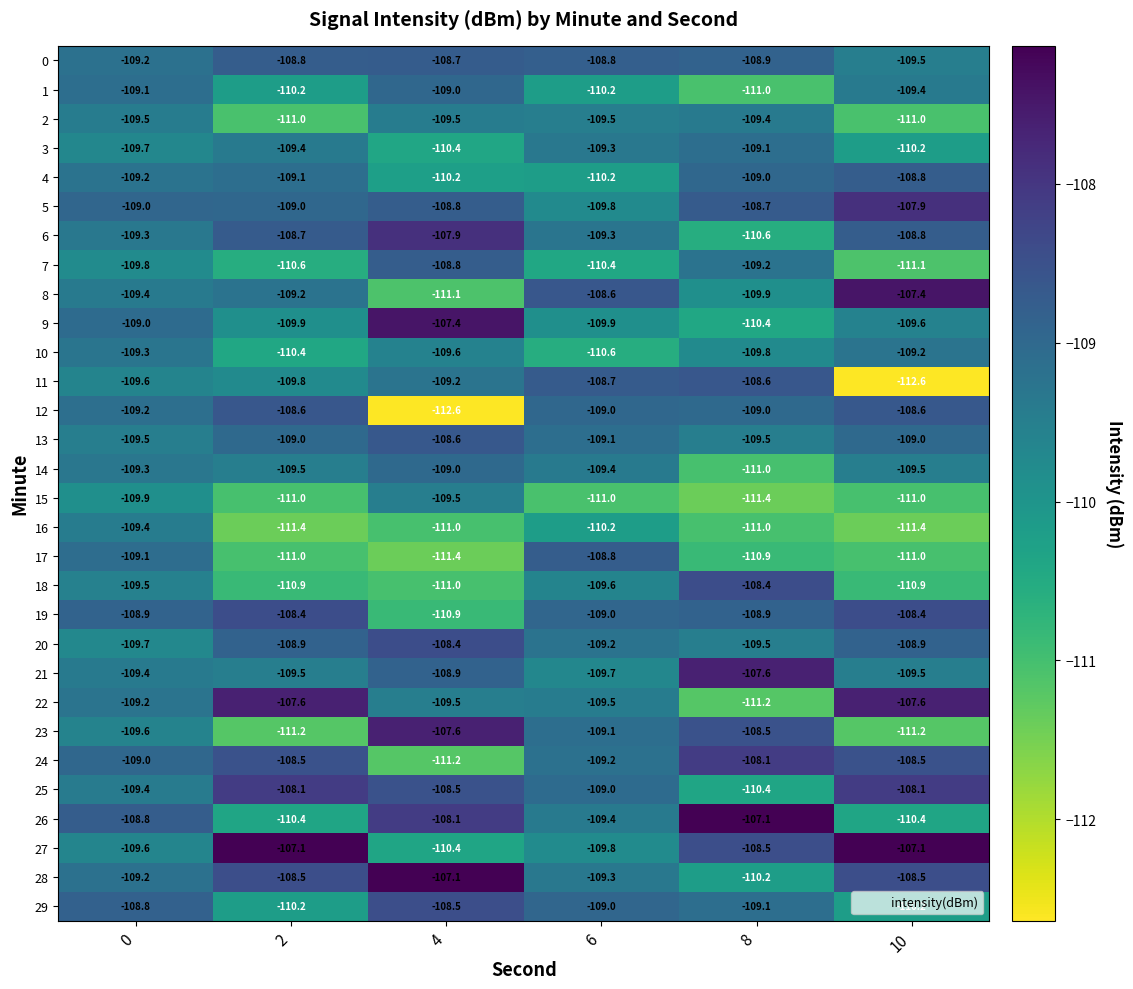

Is the value of 21 at 2 greater than the value of 28 at 2?

No